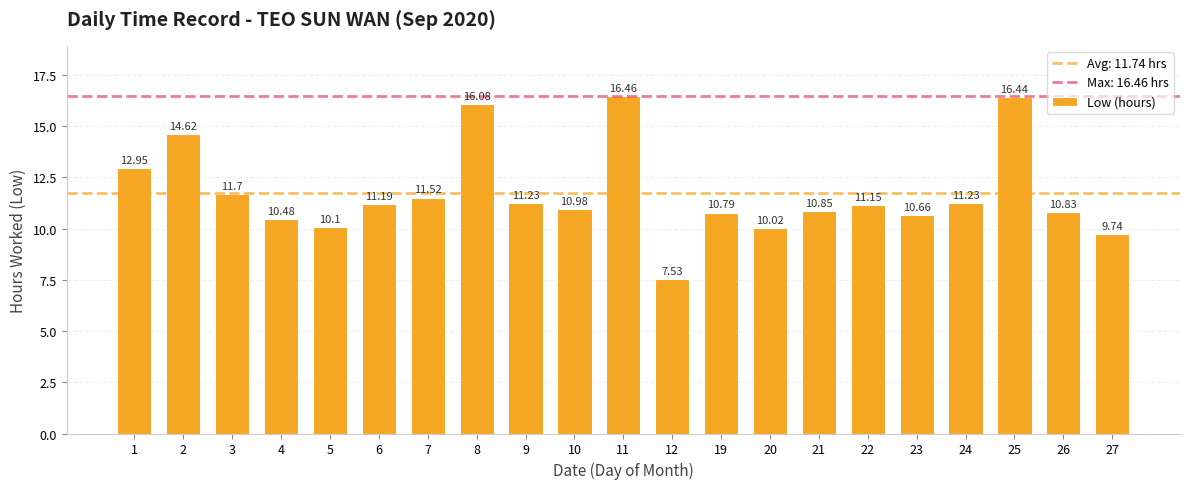

What is the ratio of the value at 5 to the value at 19?

0.9